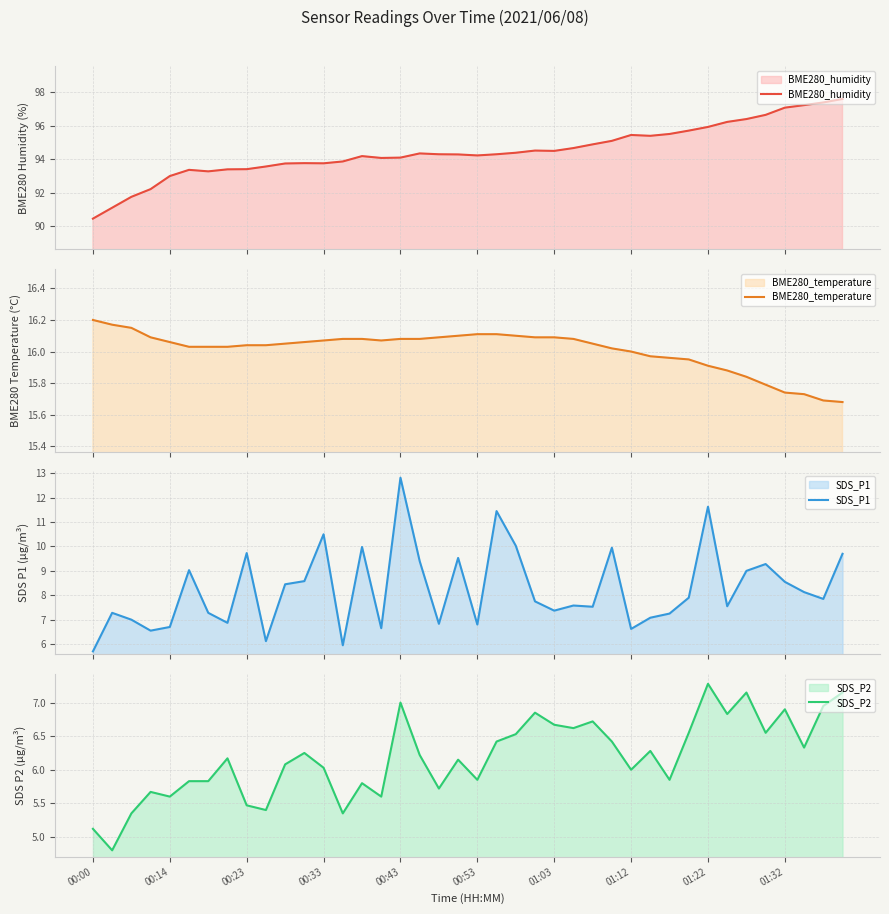

Reading left to right, extract all data points from this chart.

BME280_humidity: 90.5	91.1	91.8	92.2	93.0	93.4	93.3	93.4	93.4	93.6	93.8	93.8	93.8	93.9	94.2	94.1	94.1	94.3	94.3	94.3	94.2	94.3	94.4	94.5	94.5	94.7	94.9	95.1	95.5	95.4	95.5	95.7	95.9	96.2	96.4	96.7	97.1	97.2	97.4	97.6
BME280_temperature: 16.2	16.2	16.1	16.1	16.1	16.0	16.0	16.0	16.0	16.0	16.1	16.1	16.1	16.1	16.1	16.1	16.1	16.1	16.1	16.1	16.1	16.1	16.1	16.1	16.1	16.1	16.1	16.0	16.0	16.0	16.0	15.9	15.9	15.9	15.8	15.8	15.7	15.7	15.7	15.7
SDS_P1: 5.7	7.3	7.0	6.5	6.7	9.0	7.3	6.9	9.7	6.1	8.4	8.6	10.5	6.0	10.0	6.7	12.8	9.4	6.8	9.5	6.8	11.4	10.0	7.8	7.4	7.6	7.5	9.9	6.6	7.1	7.2	7.9	11.6	7.5	9.0	9.3	8.6	8.1	7.8	9.7
SDS_P2: 5.1	4.8	5.3	5.7	5.6	5.8	5.8	6.2	5.5	5.4	6.1	6.2	6.0	5.3	5.8	5.6	7.0	6.2	5.7	6.2	5.8	6.4	6.5	6.8	6.7	6.6	6.7	6.4	6.0	6.3	5.8	6.5	7.3	6.8	7.2	6.5	6.9	6.3	7.0	7.2